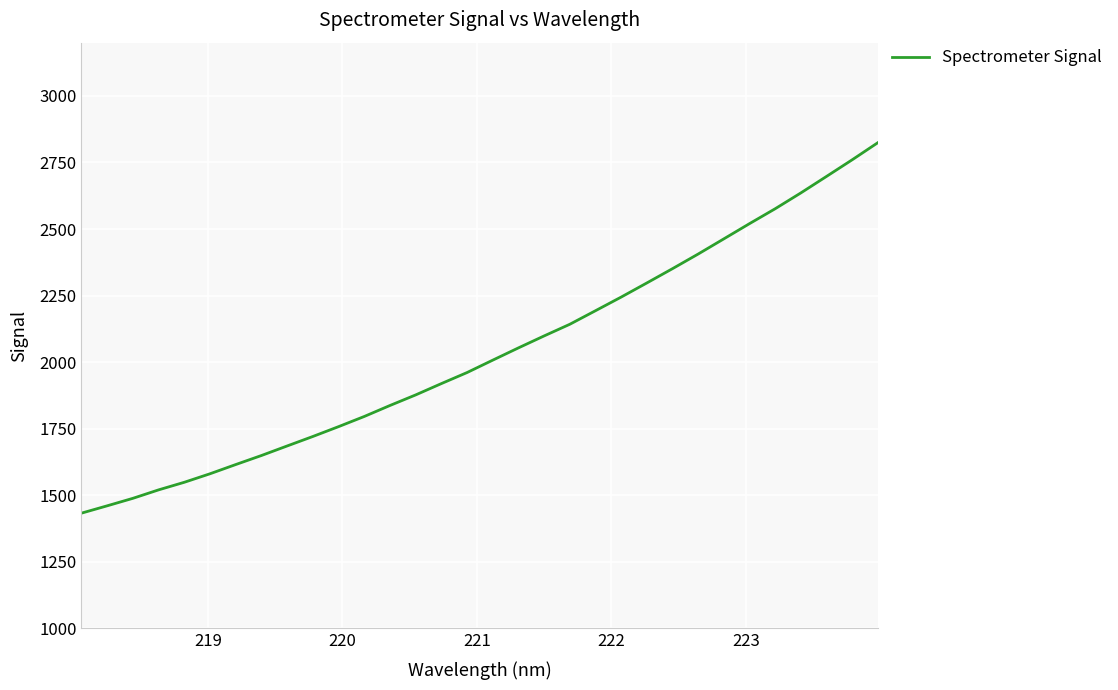

What is the greatest value displayed?

2824.3